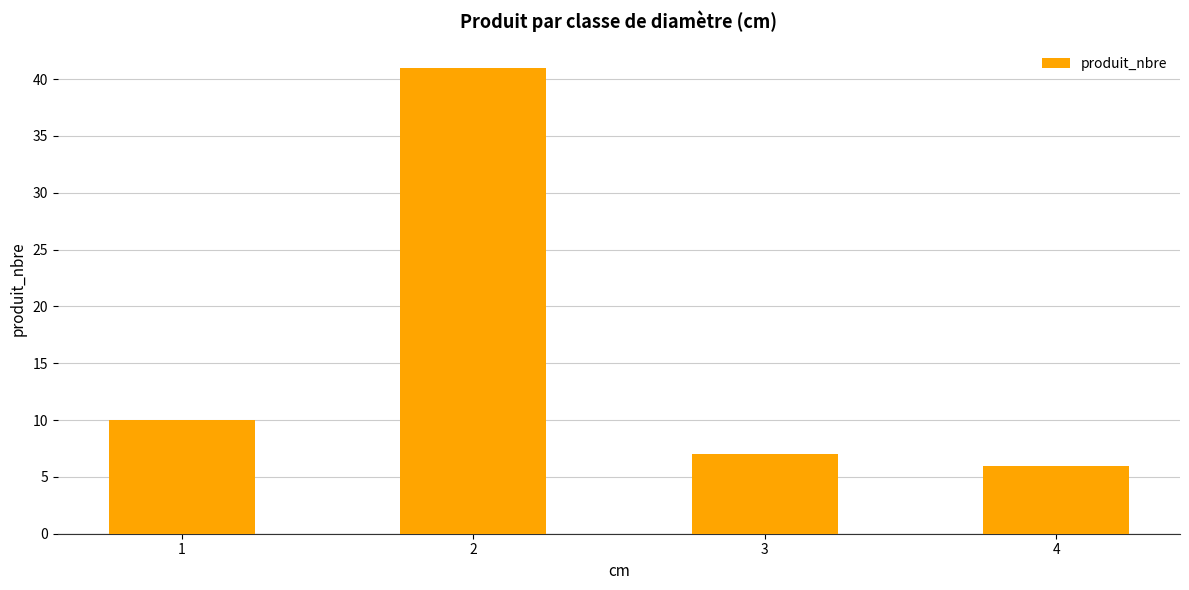

At which category does the chart reach its peak across all series?

2